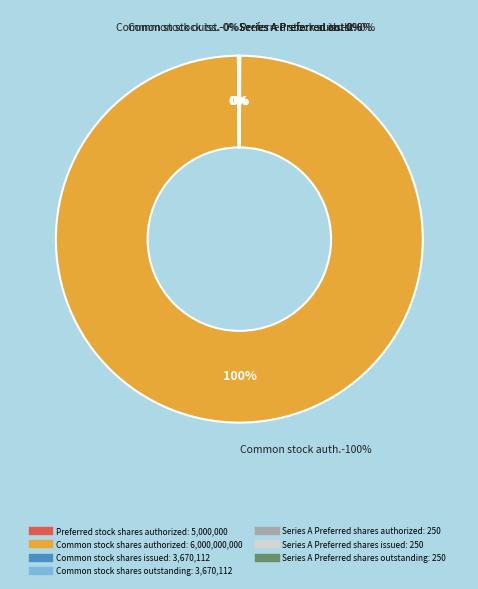

Is it true that Common stock shares issued is 0% of the pie?

True